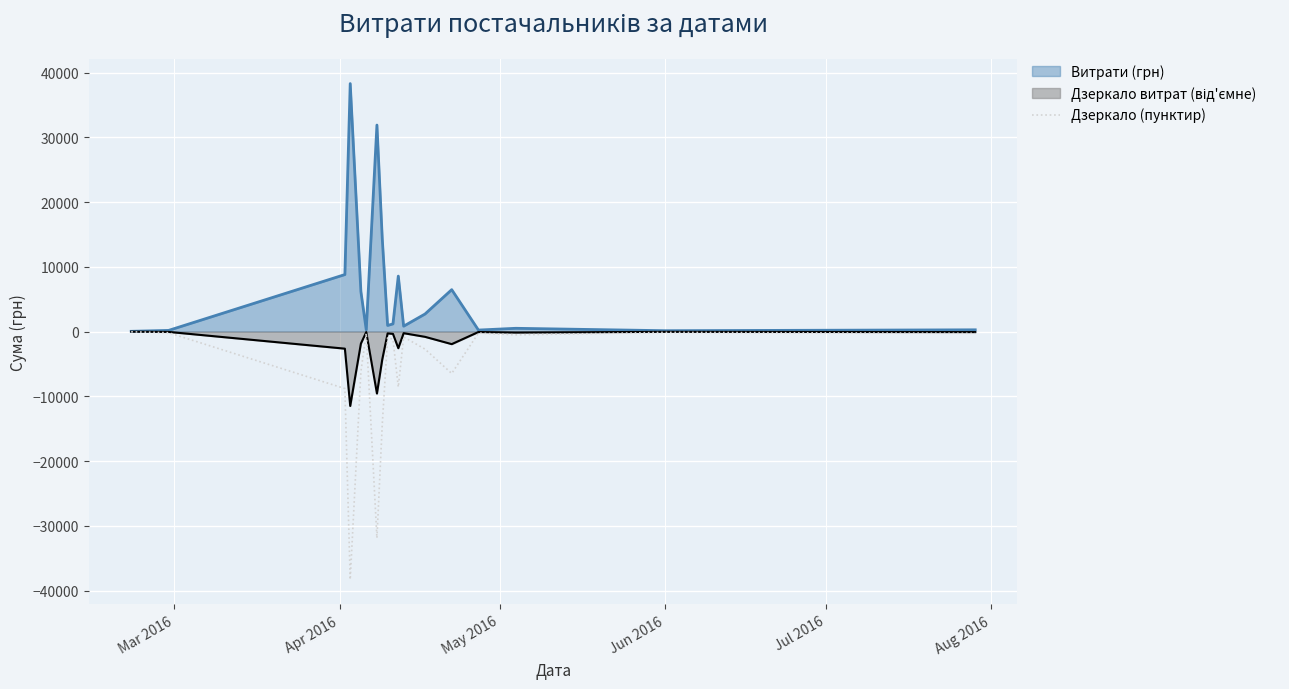

What is the smallest value displayed?

-38303.0